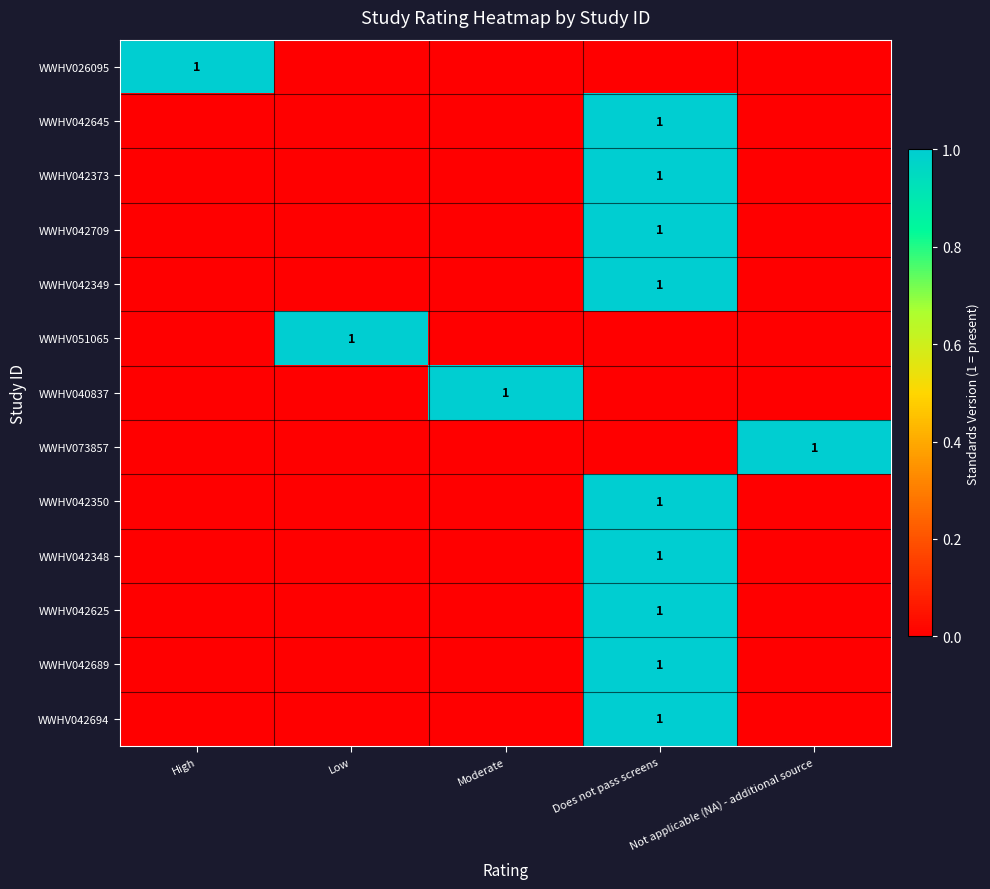

The WWHV026095 series shows 1 at High. True or false?

True